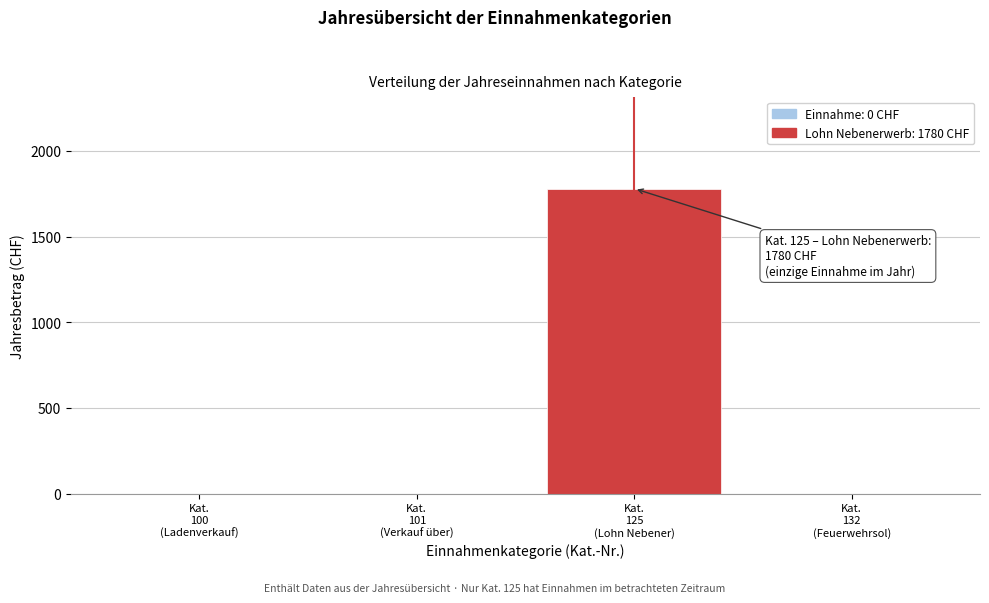

What is the maximum value shown in the chart?

1780